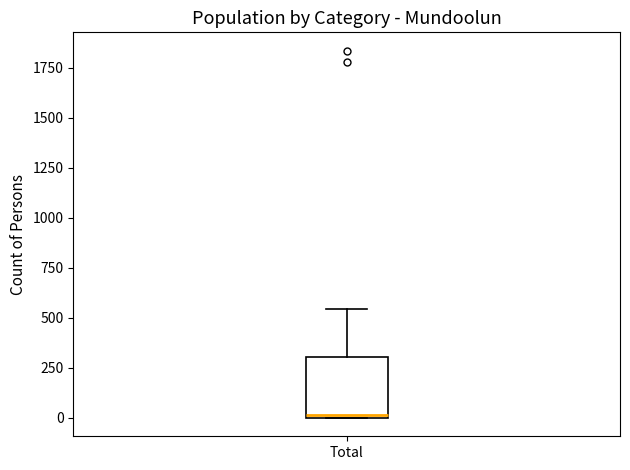

Read this box plot against the y-axis: the position of the median line, the range covered by the box, and the ends of both whiskers. The values are not printed on the chart, so give them approximately, as read against the axis.

median 0 (just above the box's lower edge), box 0 to 300, whiskers 0 to 550